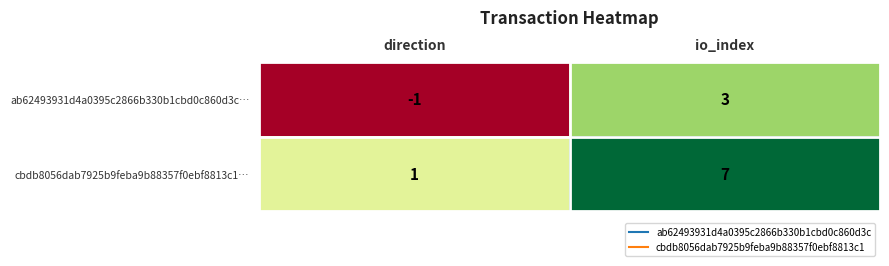

Reading right to left, what are all the values shown in this chart?

ab62493931d4a0395c2866b330b1cbd0c860d3c…: 3	-1
cbdb8056dab7925b9feba9b88357f0ebf8813c1…: 7	1